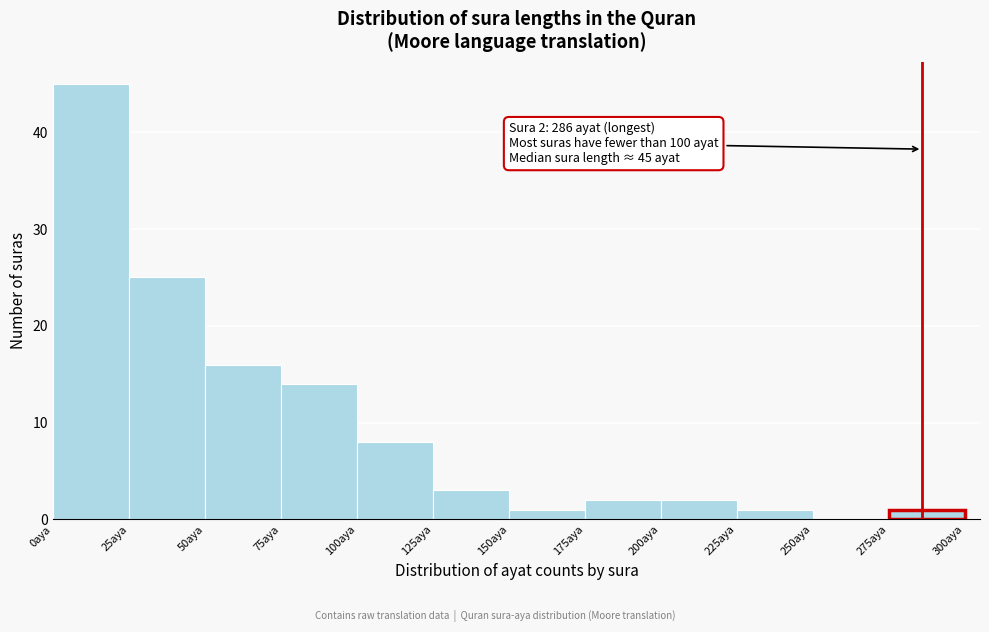

Over which range of the x-axis is the bar tallest?

0 to 25